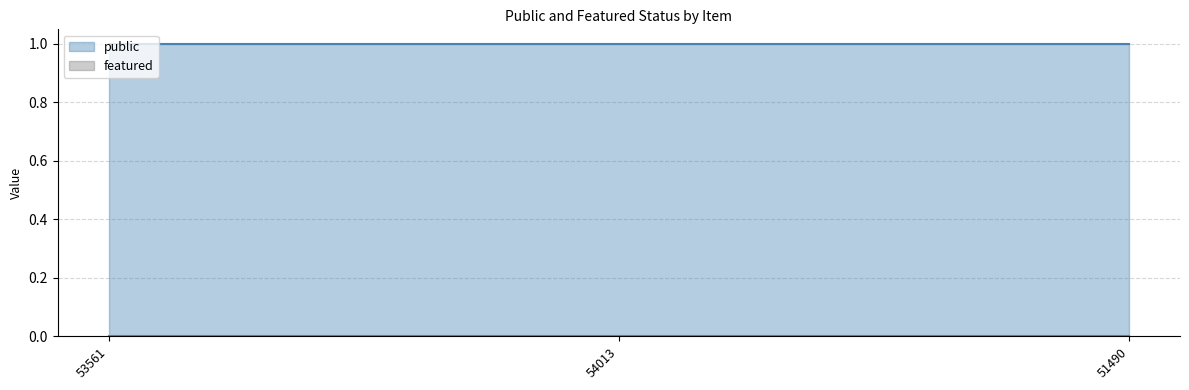

What is the greatest value displayed?

1